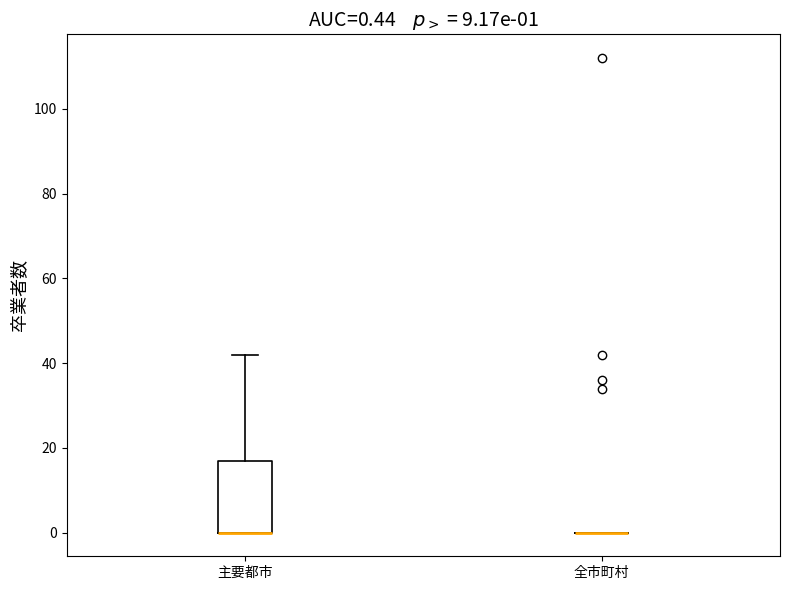

Comparing the boxes themselves (not the whiskers), which one is the tallest?

主要都市